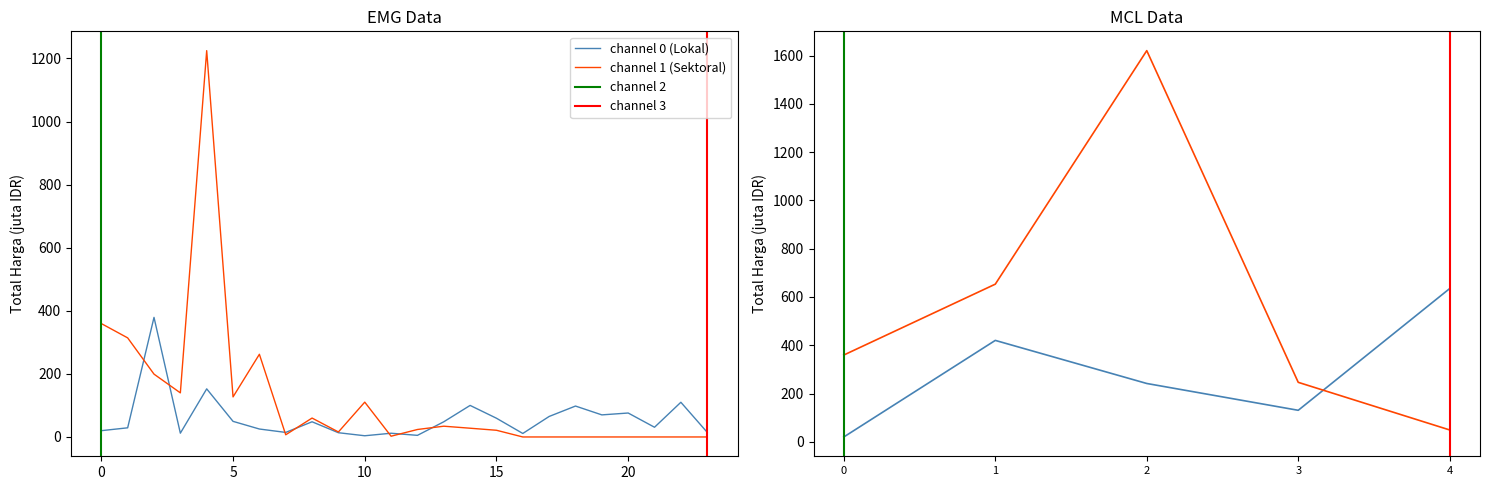

True or false: Total Harga (Lokal) and Total Harga (Sektoral) cross at least once.

True